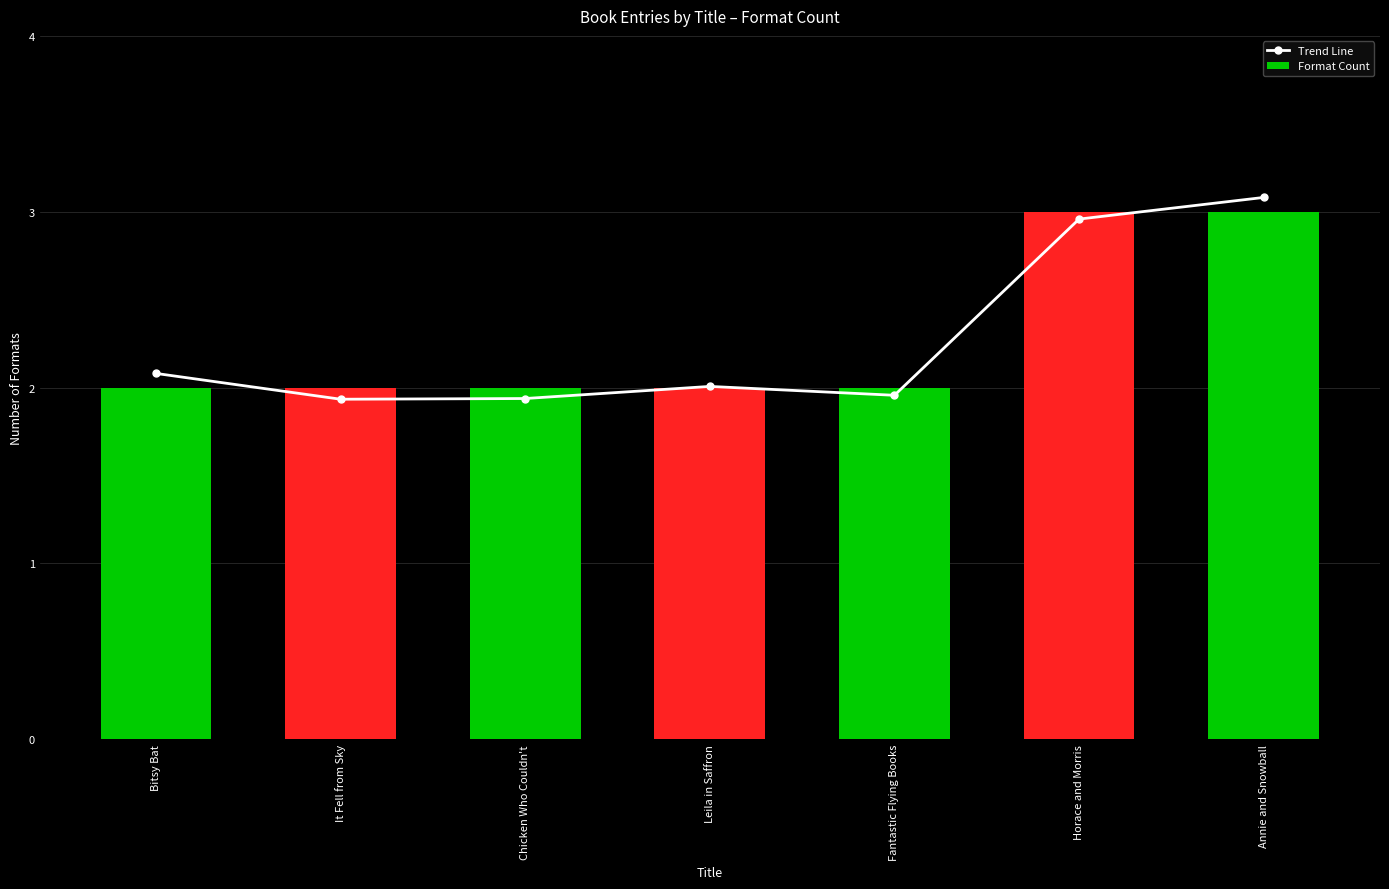

What is the sum of the Trend Line values at It Fell from Sky and Chicken Who Couldn't?

3.9